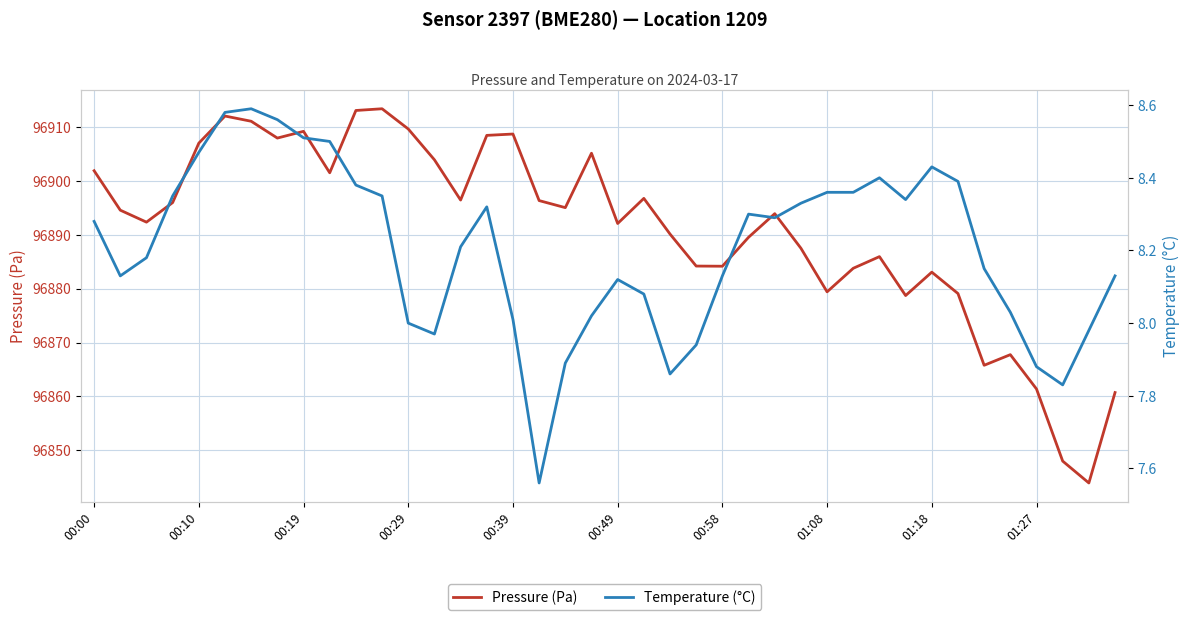

Reading right to left, what are all the values shown in this chart?

pressure: 96860.7	96843.9	96848.0	96861.4	96867.8	96865.8	96879.1	96883.1	96878.7	96885.9	96883.8	96879.4	96887.5	96893.9	96889.5	96884.2	96884.2	96890.1	96896.8	96892.1	96905.1	96895.0	96896.3	96908.7	96908.4	96896.4	96903.9	96909.6	96913.4	96913.1	96901.5	96909.2	96907.9	96911.1	96912.0	96907.0	96896.0	96892.3	96894.6	96901.9
temperature: 8.1	8.0	7.8	7.9	8.0	8.2	8.4	8.4	8.3	8.4	8.4	8.4	8.3	8.3	8.3	8.1	7.9	7.9	8.1	8.1	8.0	7.9	7.6	8.0	8.3	8.2	8.0	8.0	8.3	8.4	8.5	8.5	8.6	8.6	8.6	8.5	8.3	8.2	8.1	8.3